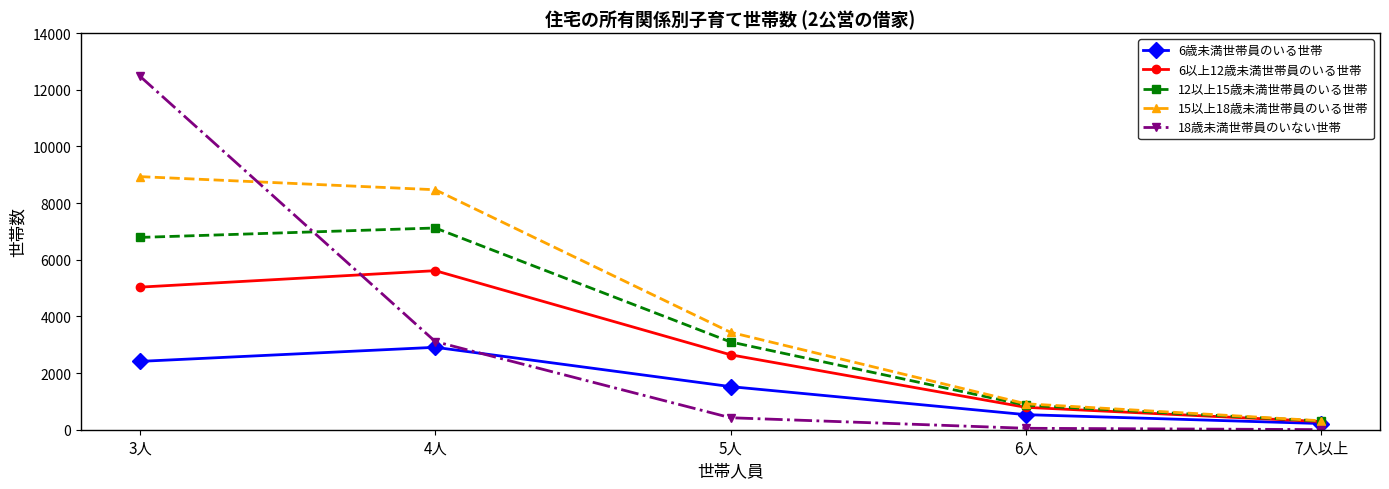

What is the smallest value displayed?

4